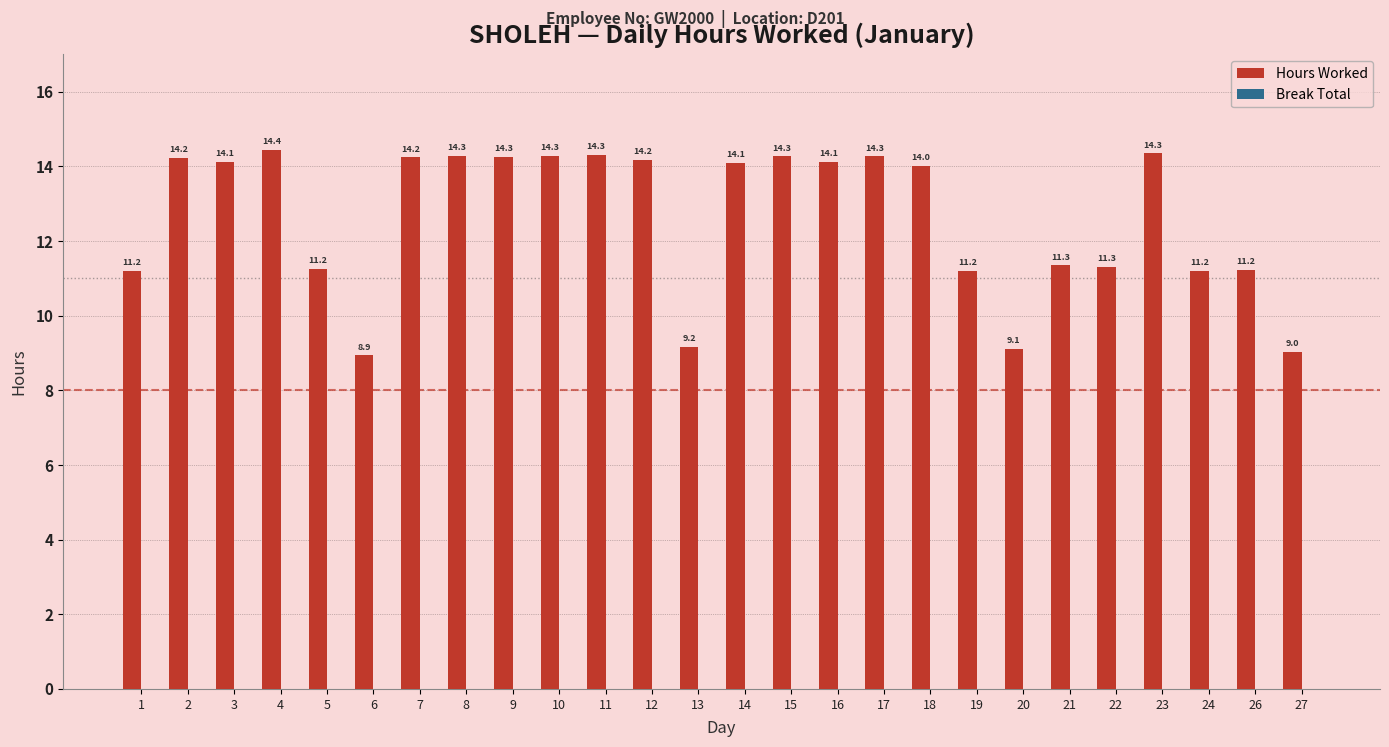

What value does the data have at 22?

11.3